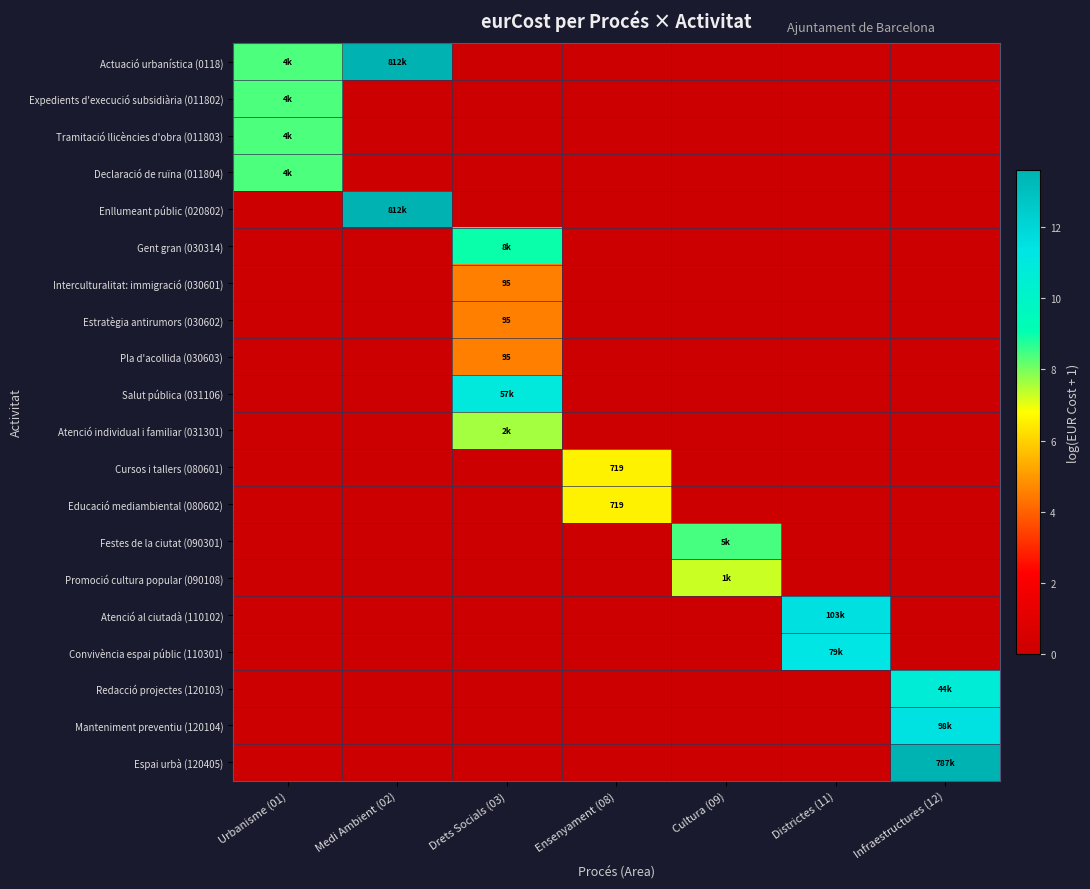

True or false: Atenció individual i familiar (031301) has a value of 3.2 at Ensenyament (08).

False